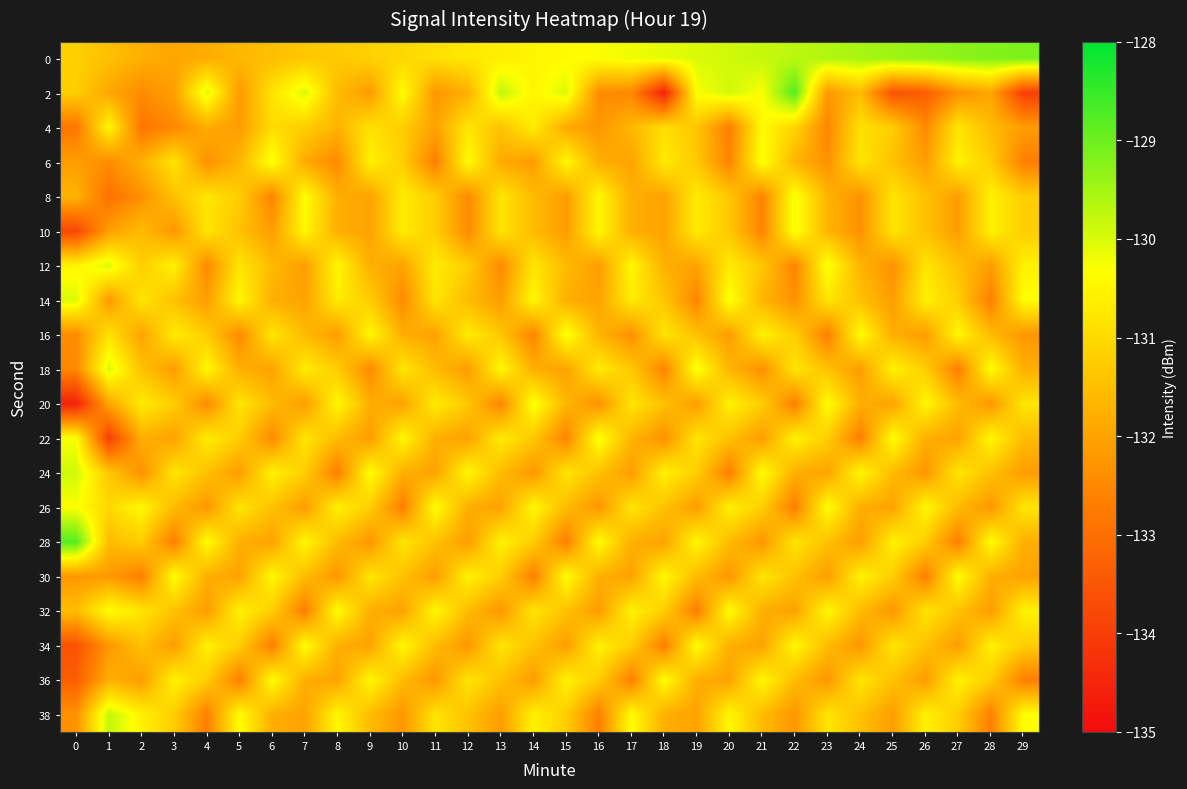

What is the maximum value shown in the chart?

-128.8